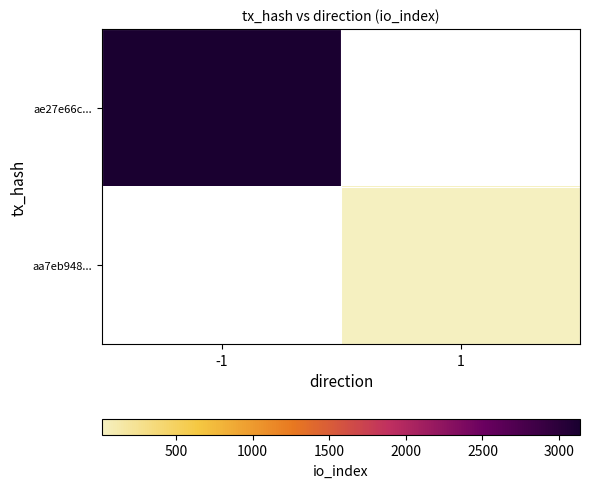

At how many categories does at least one series exceed 259?

1